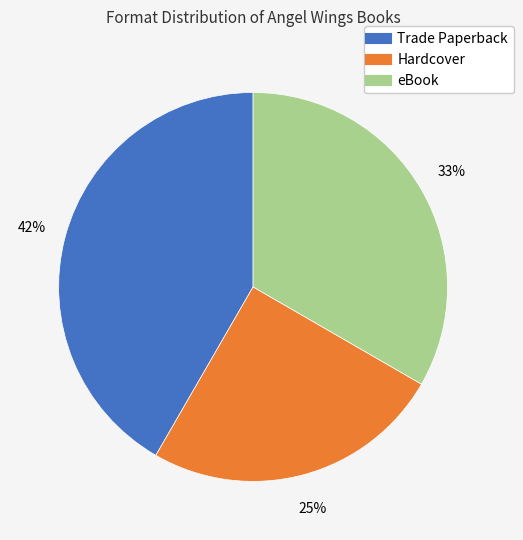

Count the number of slices in the pie.

3